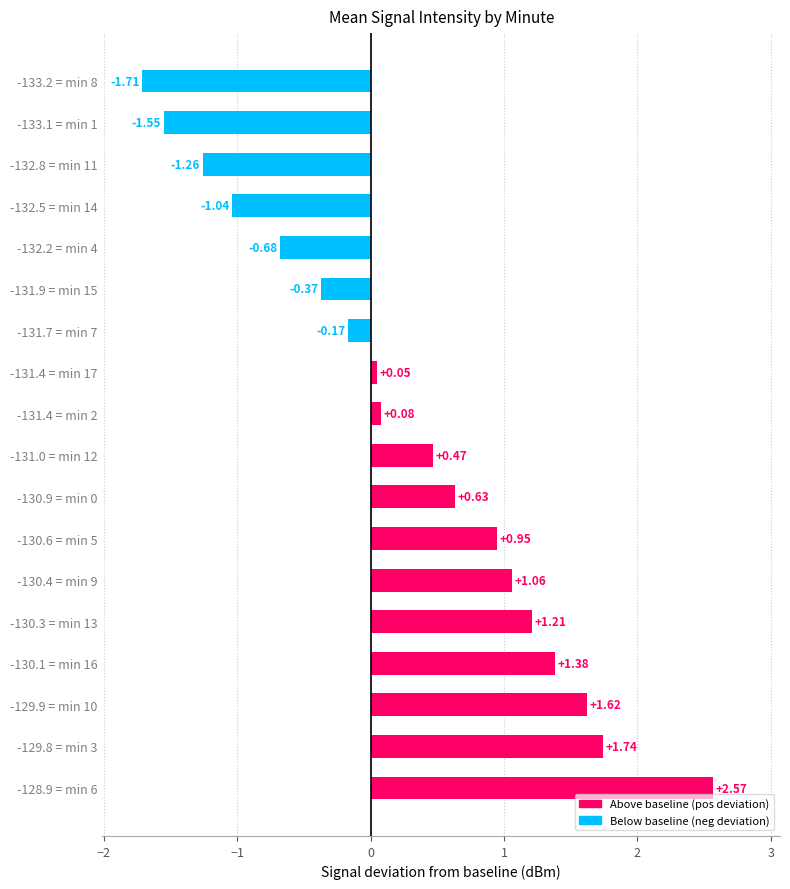

What is the change in value from -130.4 = min 9 to -133.2 = min 8?

-2.8